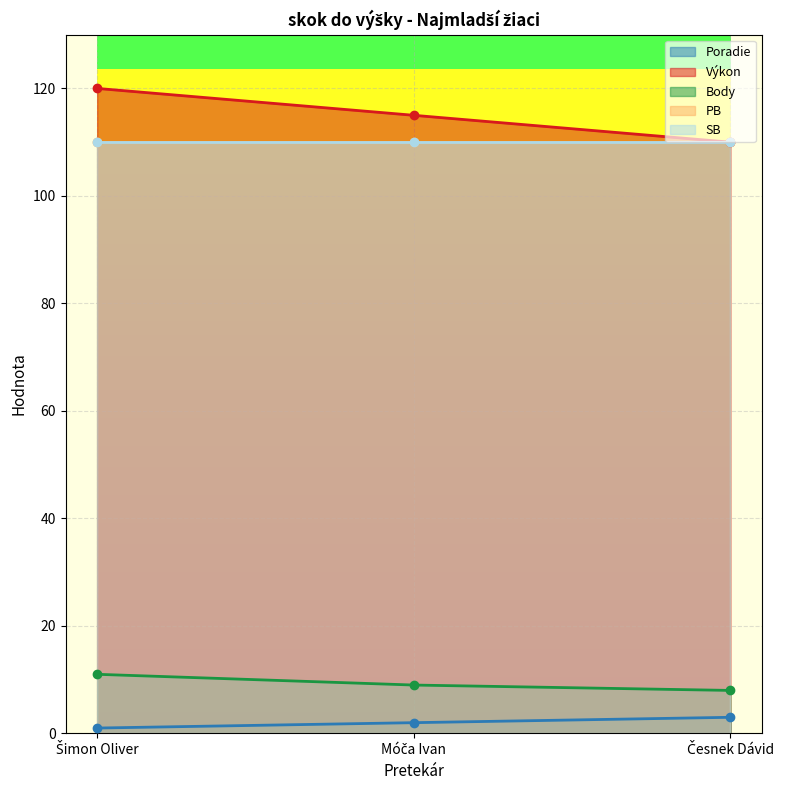

What is the lowest value of the Výkon series?

110